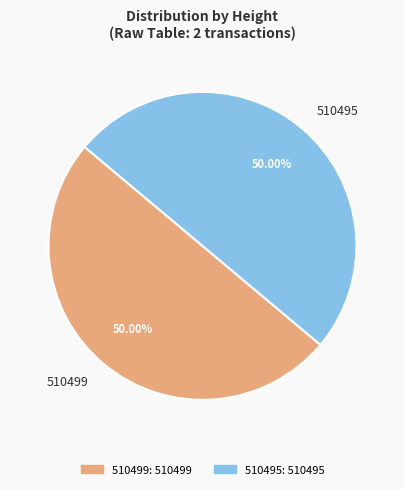

Is the sum of 510499 and 510495 greater than half?

Yes